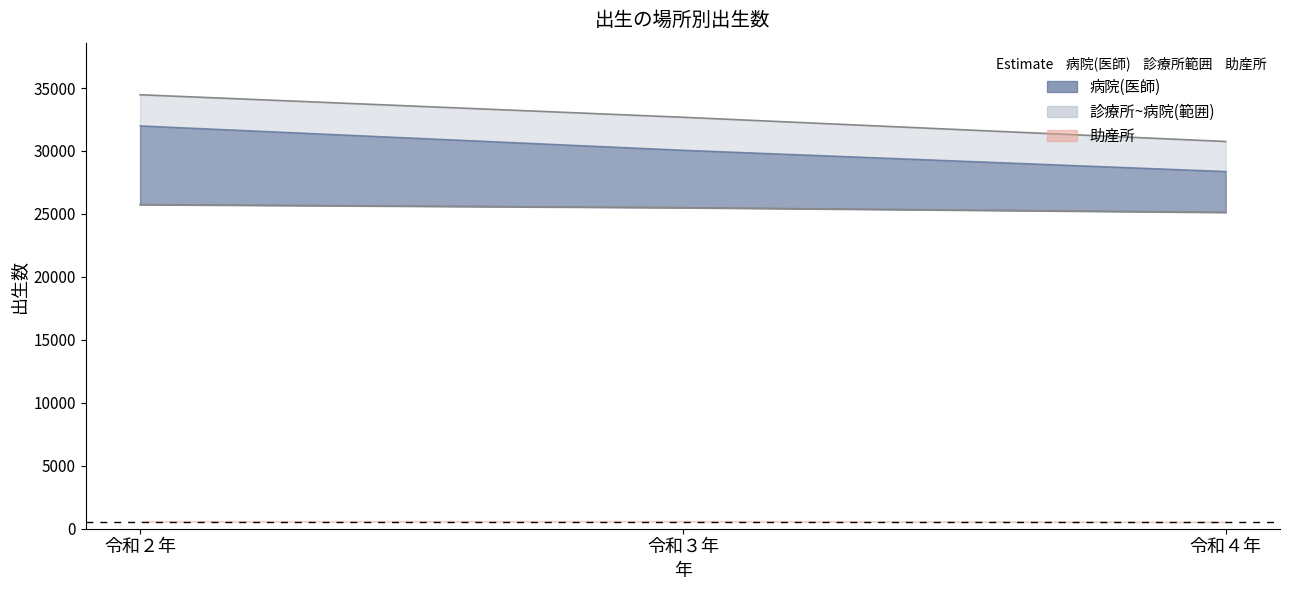

At which category does the chart reach its peak across all series?

令和２年